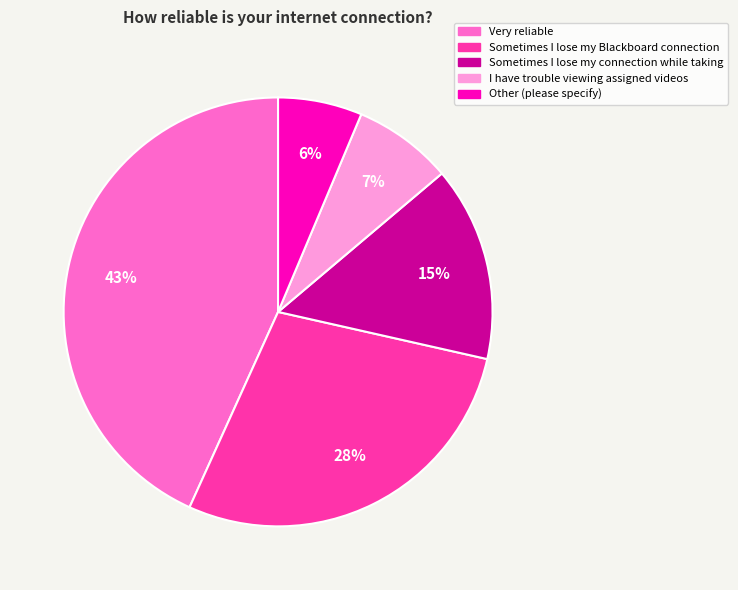

To the nearest percent, what is the difference between the largest and smallest slice percentages?

37%